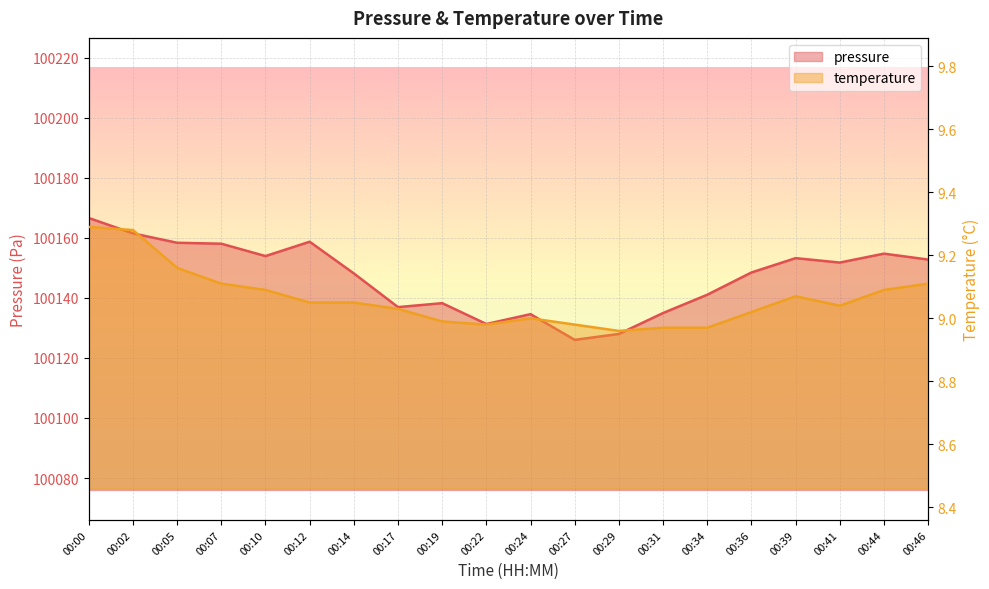

True or false: pressure has a value of 145001.5 at 00:44.

False